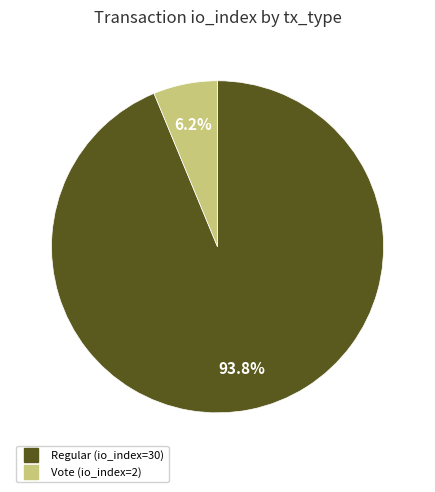

Which slice is the smallest?

Vote (io_index=2)